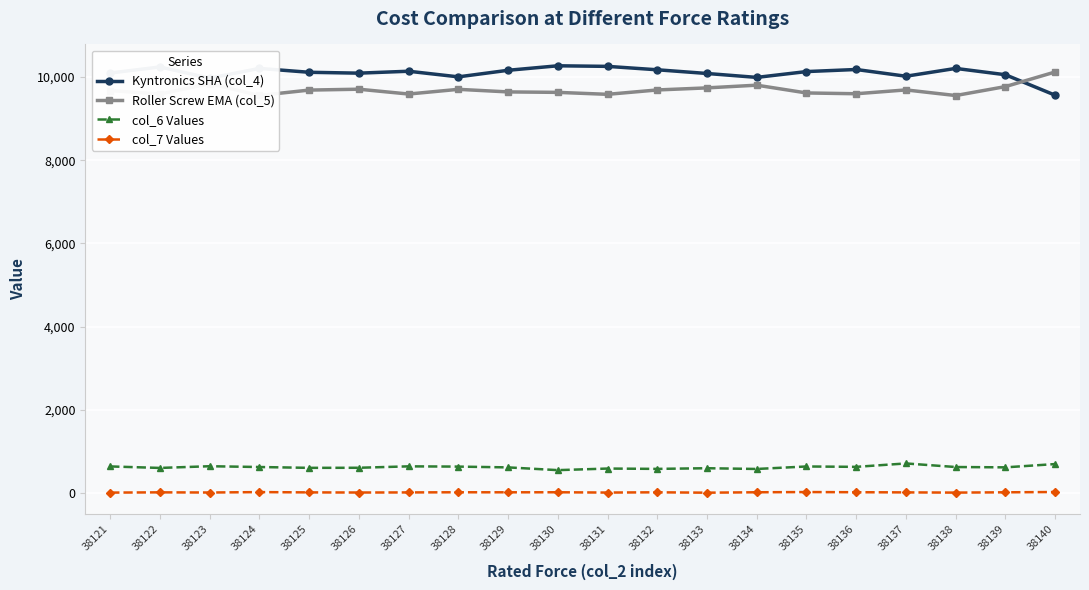

What is the difference between the col_6 Values values at 38138 and 38134?

47